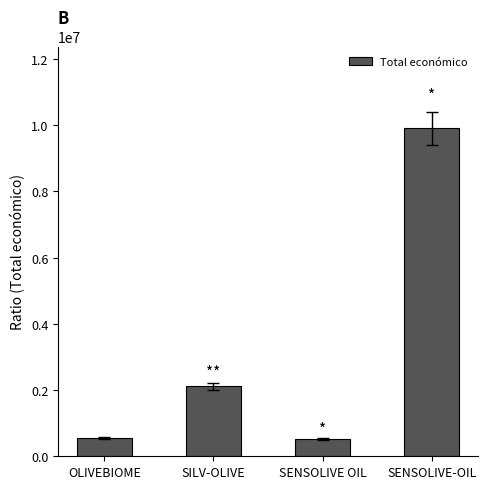

What position from the left is SILV-OLIVE?

2